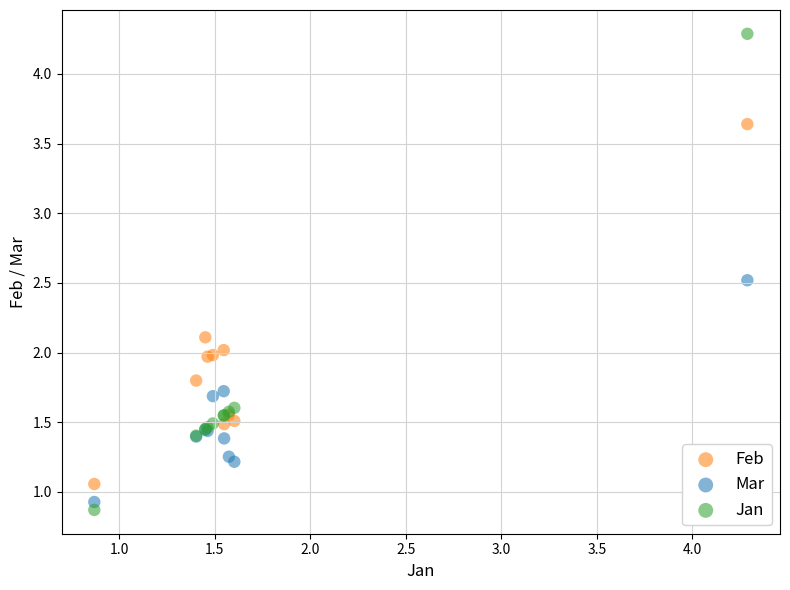

Which series has the widest spread of Y values?

Jan